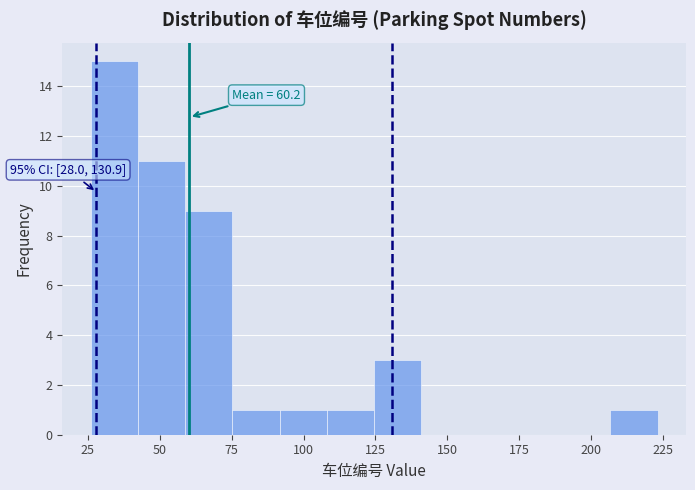

Around what value on the x-axis is the tallest bar? Give the approximate position of its centre, as read against the axis.

35